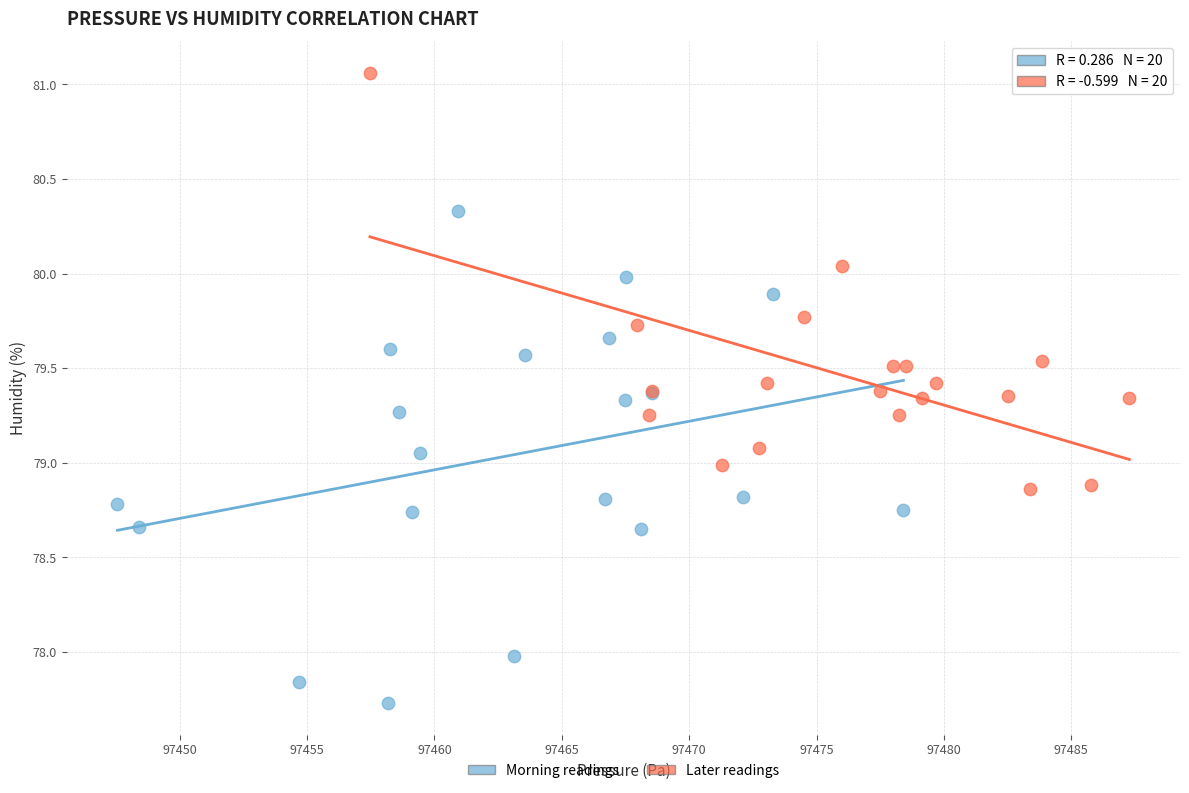

Which series reaches the minimum Y coordinate?

Morning readings